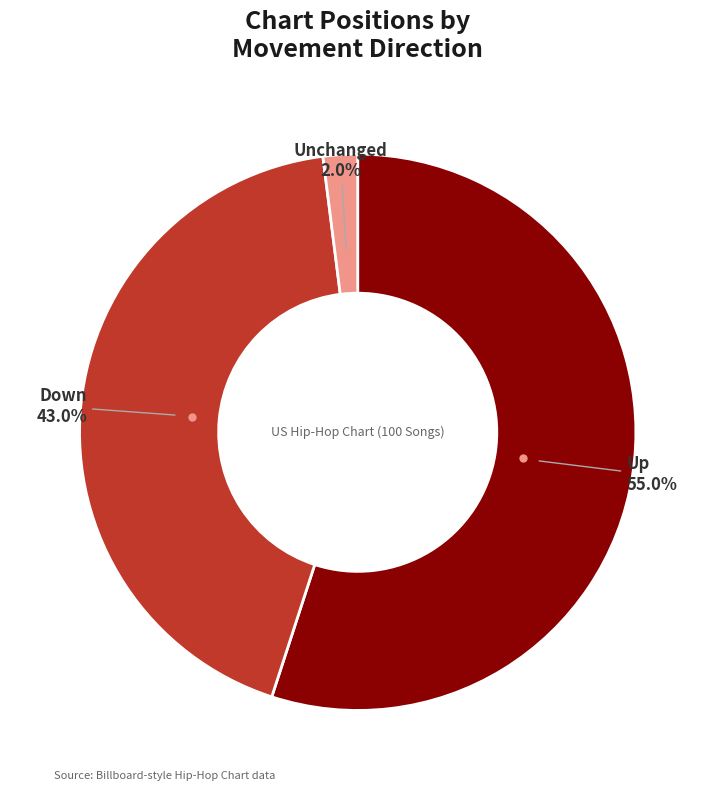

Is there a majority slice in this chart?

Yes